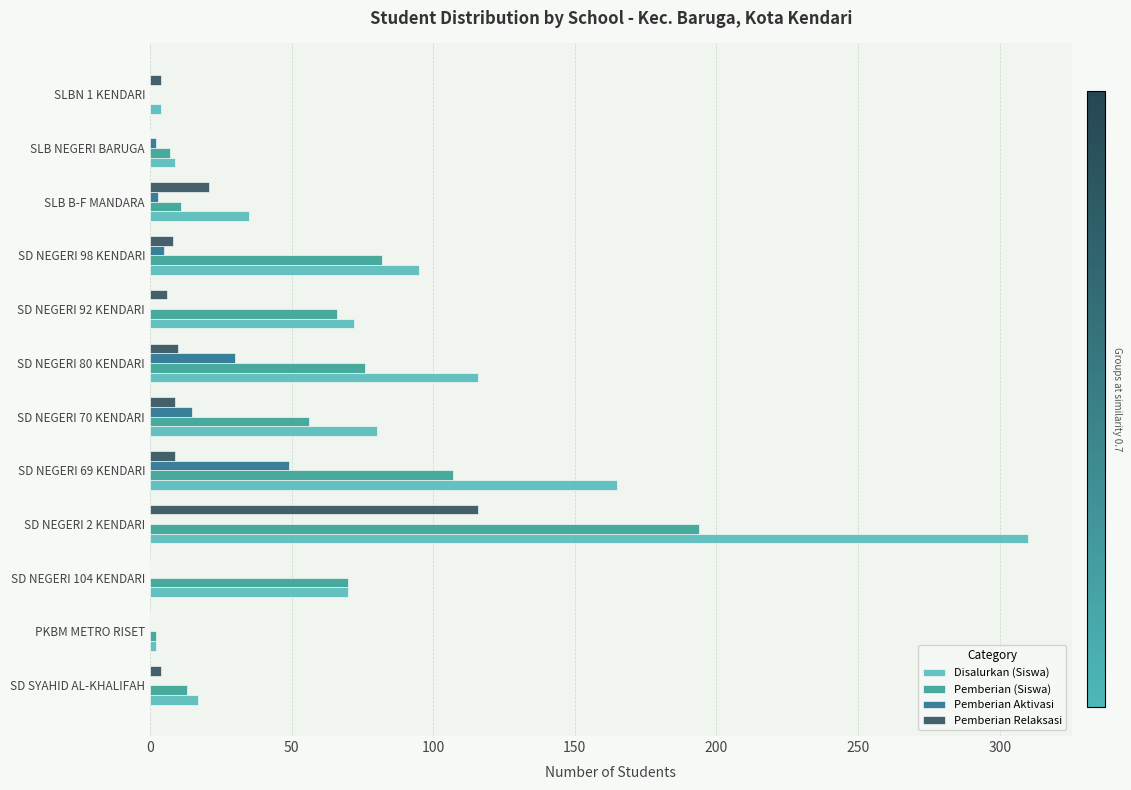

At which category is the sum across all series the highest?

SD NEGERI 2 KENDARI